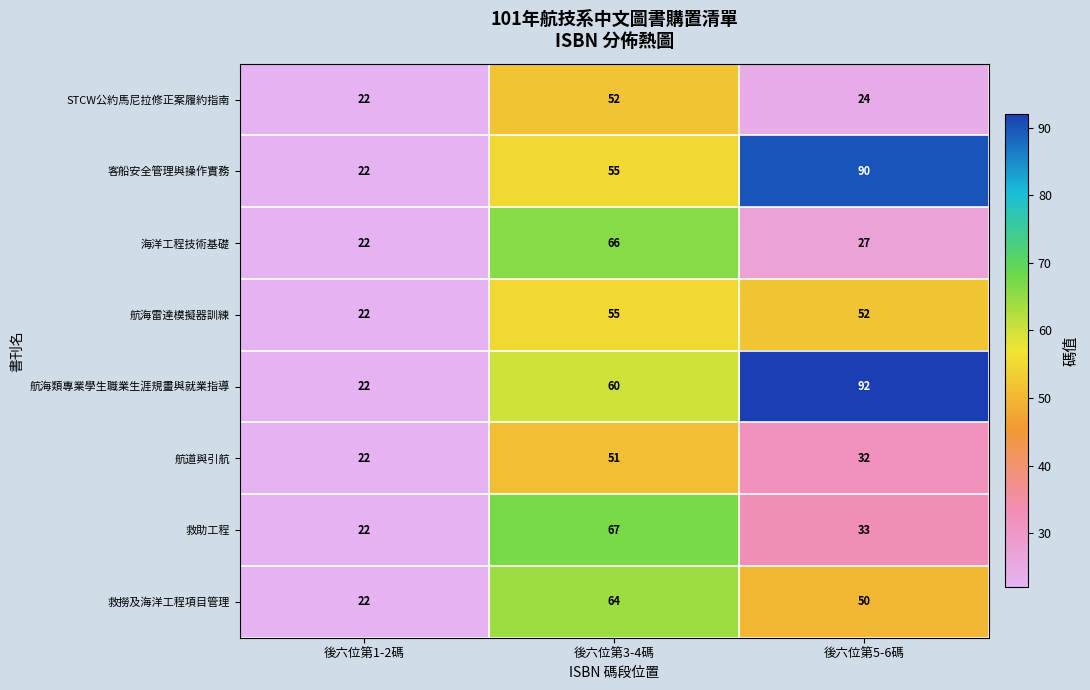

What is the difference between the maximum and second lowest values in the 救助工程 series?

34